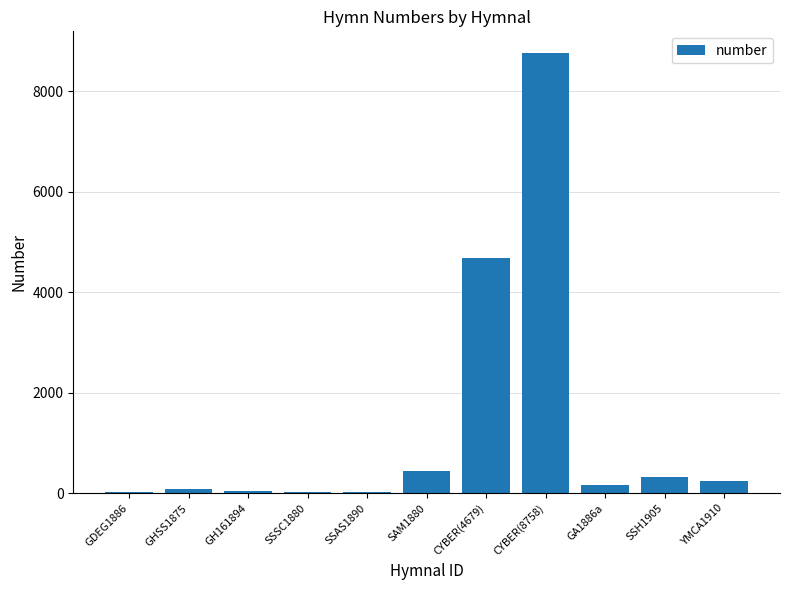

Is it true that the value at CYBER(8758) is 3148?

False